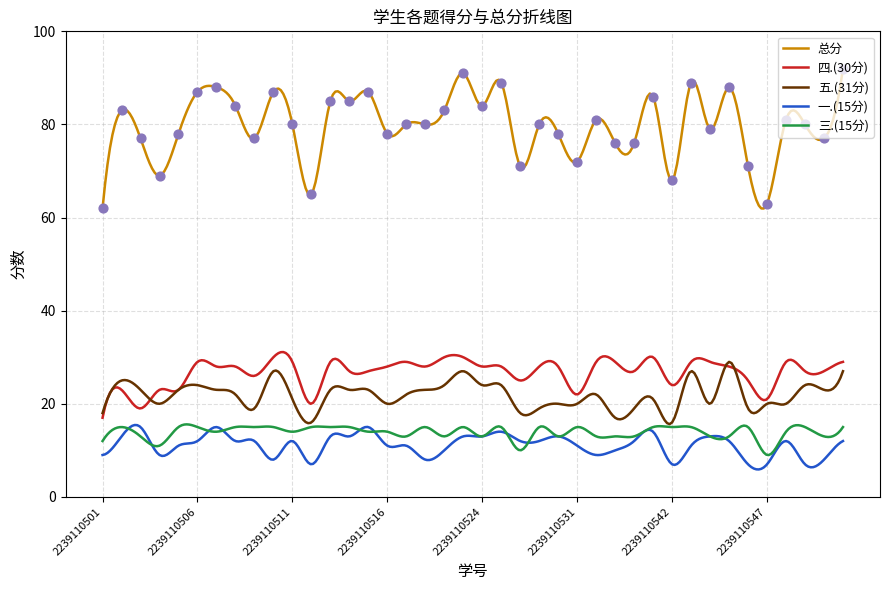

Which series has the largest Y range (max minus min)?

总分